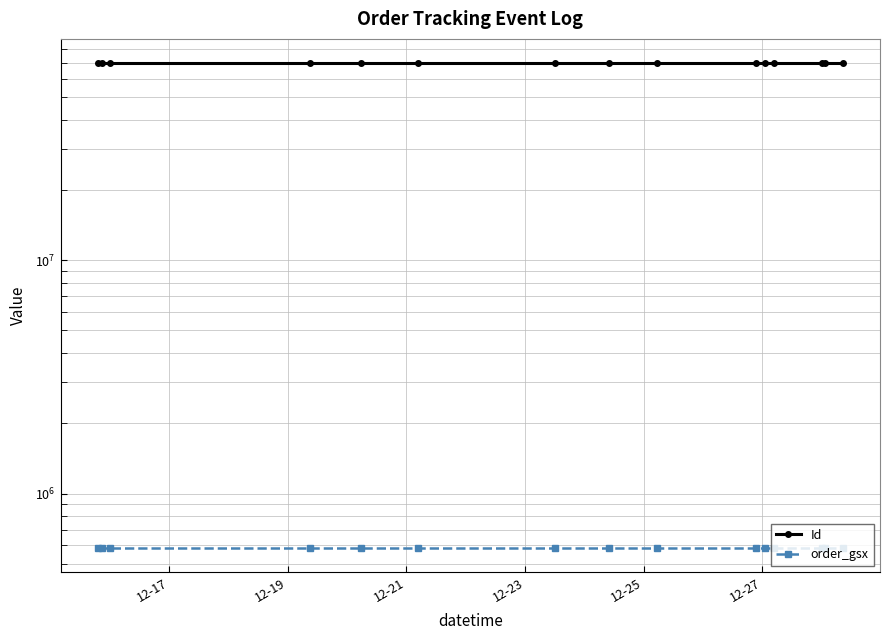

How many distinct data groups are displayed?

2